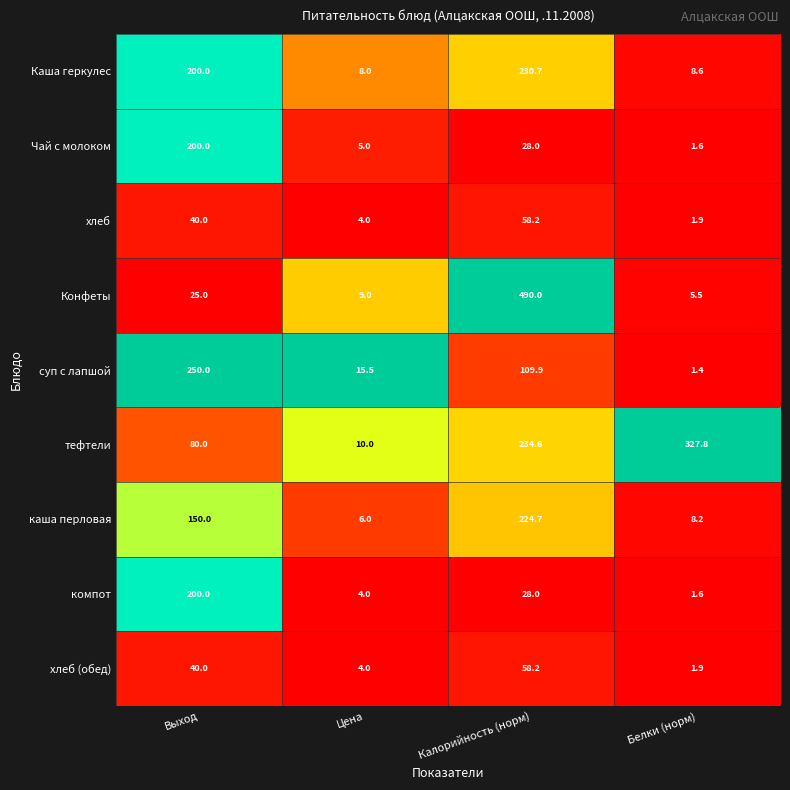

What is the difference between the highest and lowest values at Белки (норм)?

326.4